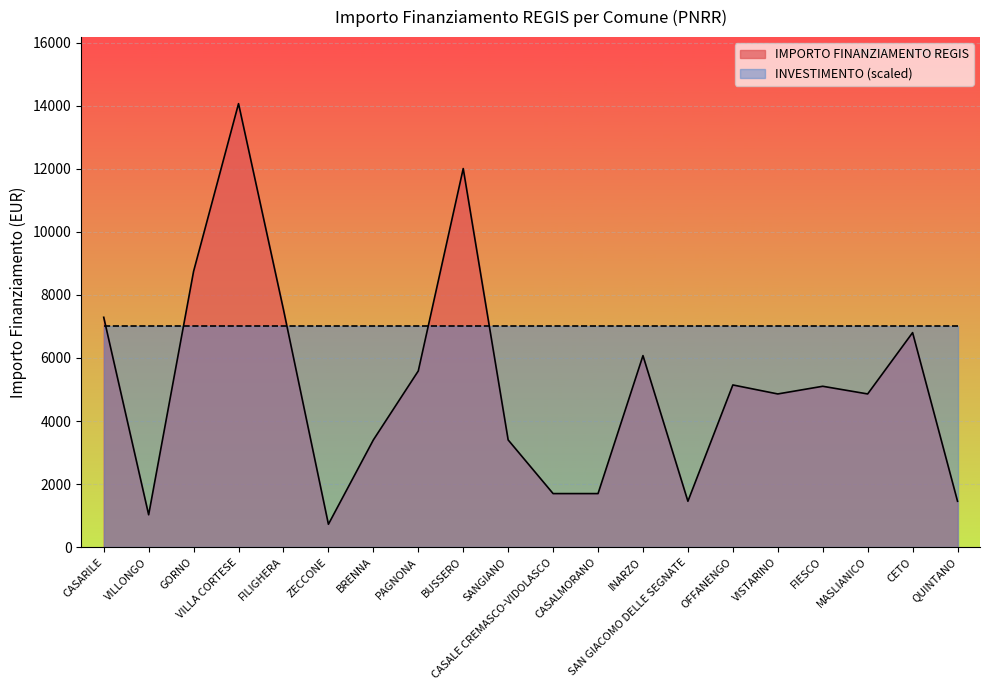

At which category does the chart reach its minimum across all series?

ZECCONE